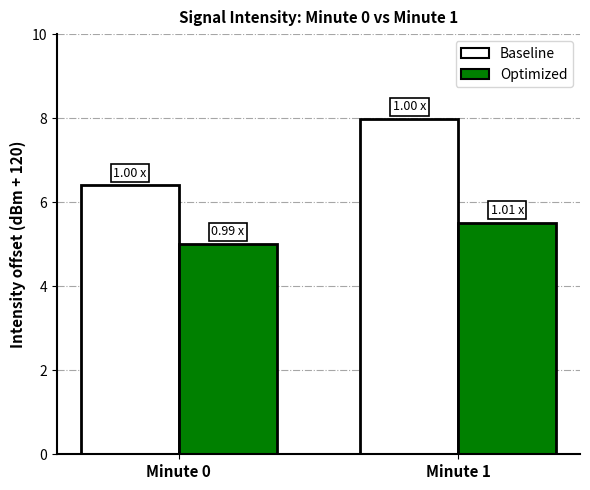

What is the minimum value for Baseline?

6.4